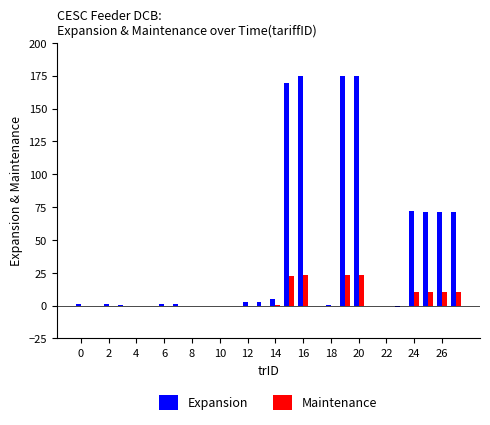

Which series has the largest total across all categories?

Expansion